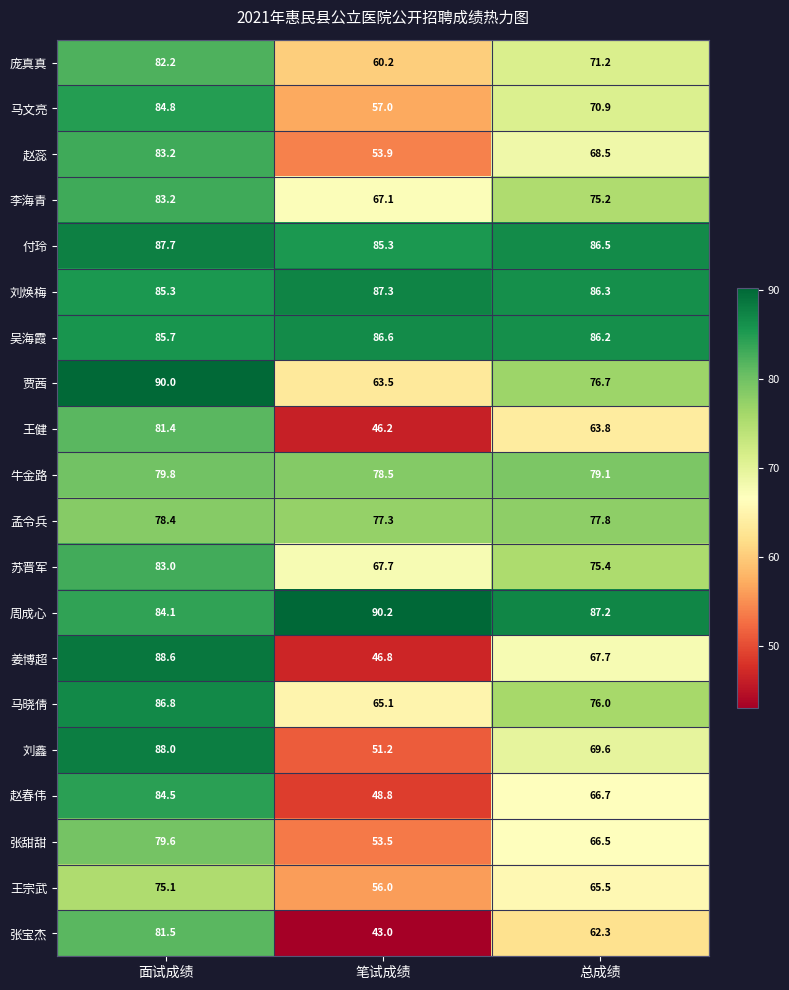

At which label does 张宝杰 first exceed 62?

面试成绩